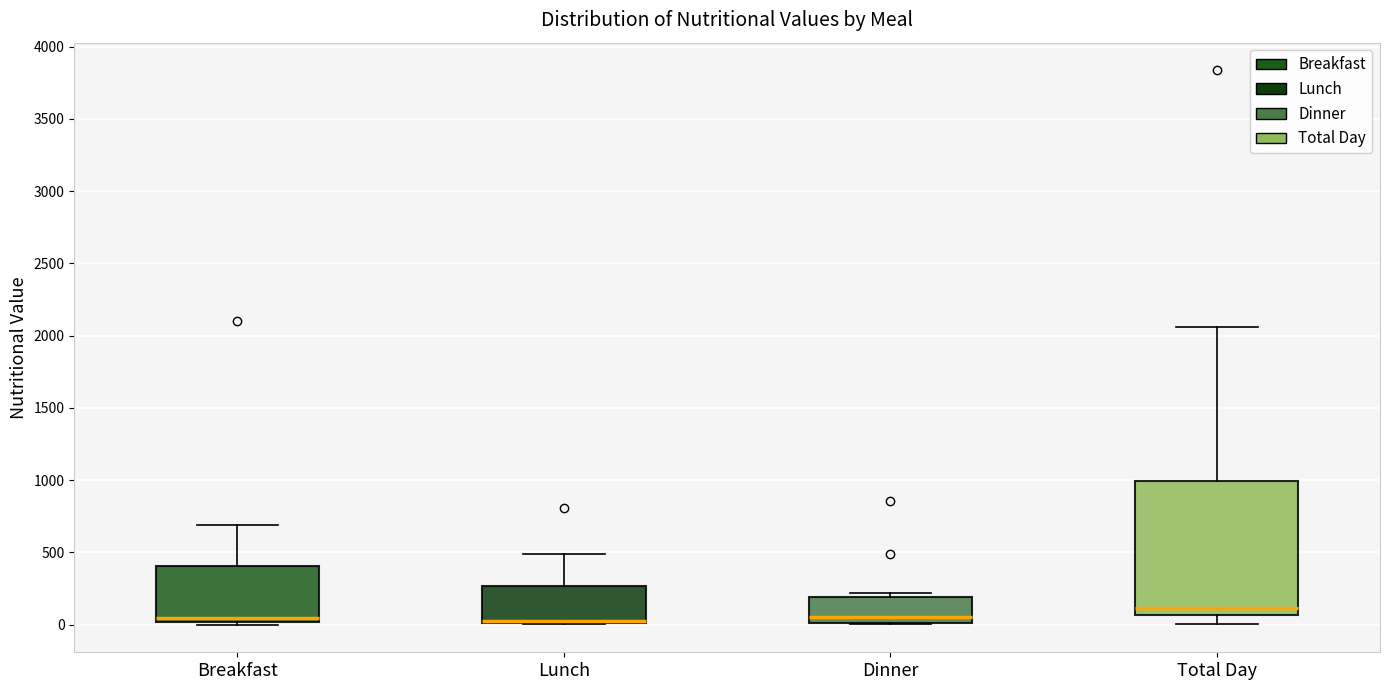

Where is the lower edge of the box for Dinner on the y-axis? The values are not printed on the chart, so give them approximately, as read against the axis.

0